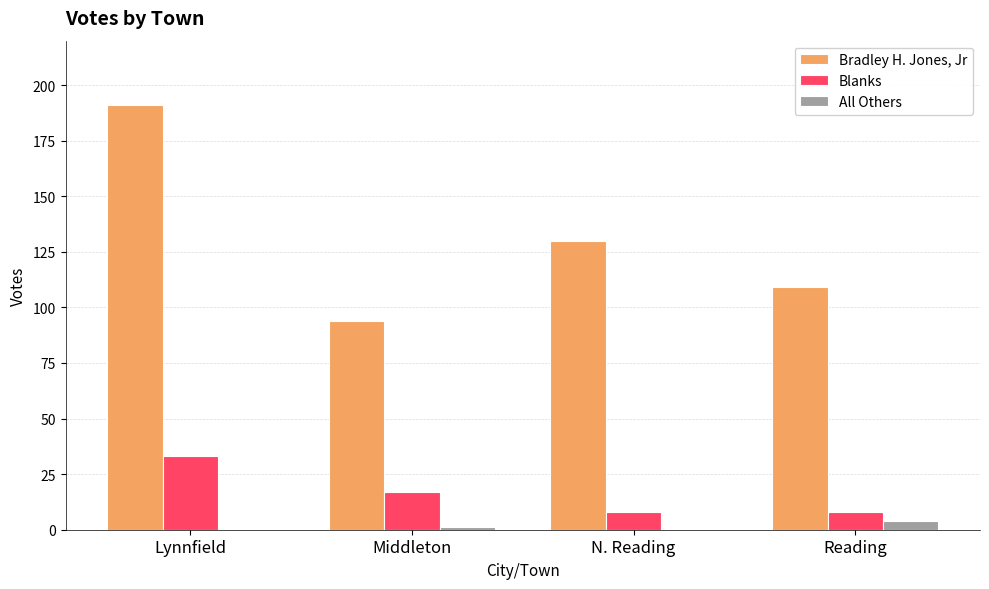

Which series has the largest total across all categories?

Bradley H. Jones, Jr